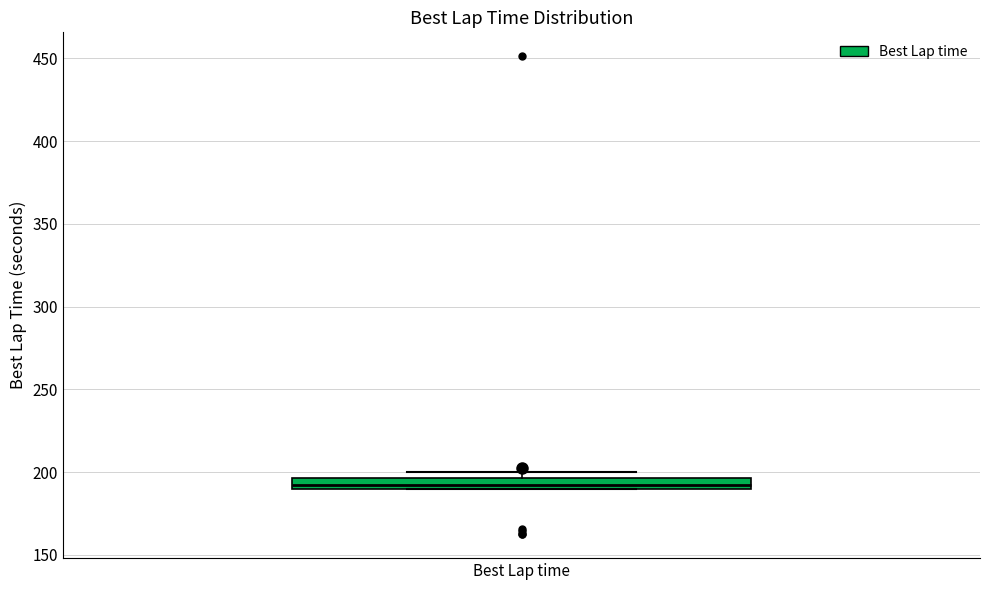

Where is the lower edge of the box for Best Lap time on the y-axis? The values are not printed on the chart, so give them approximately, as read against the axis.

190